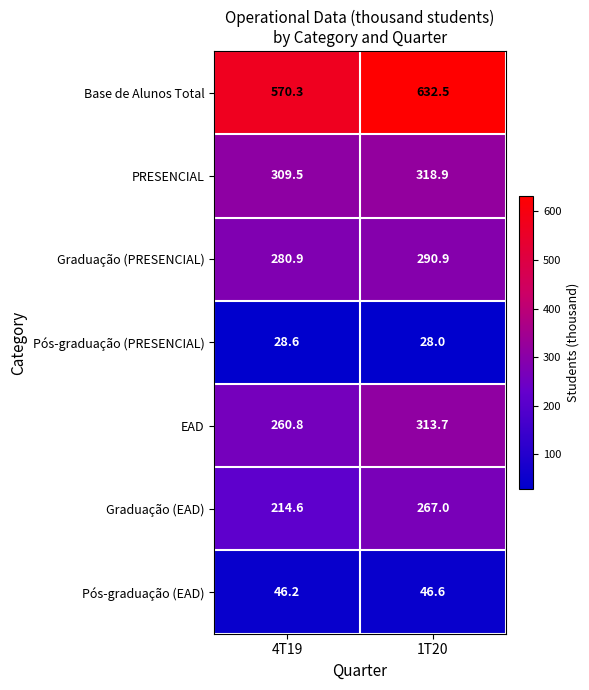

What is the total value across all series at 4T19?

1710.9